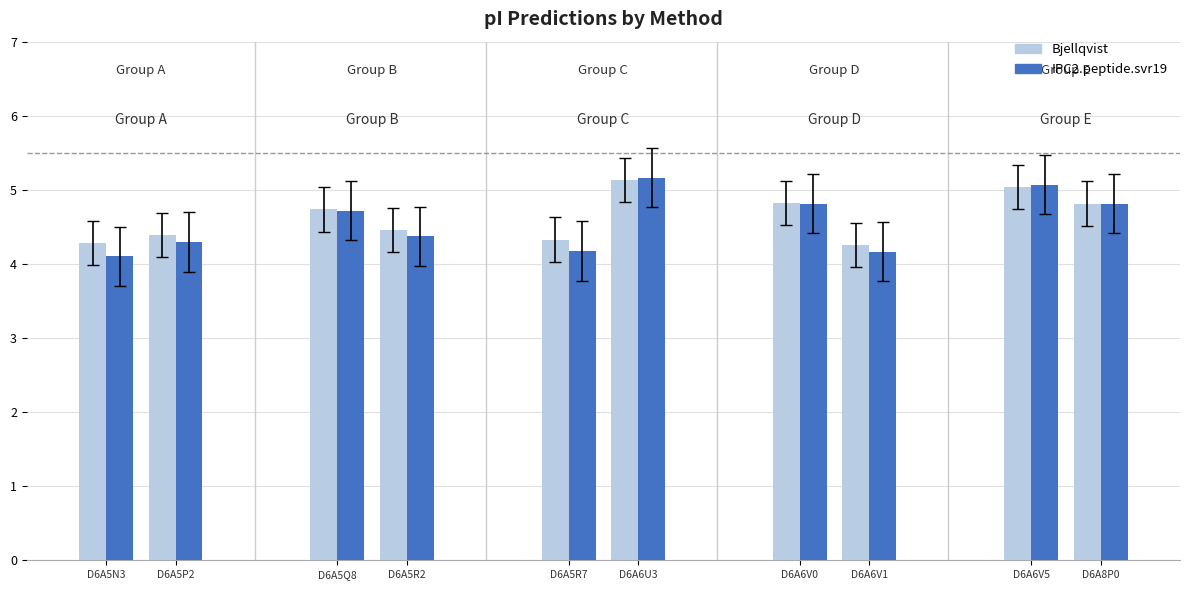

Read the IPC2.peptide.svr19 value at D6A5Q8.

4.7